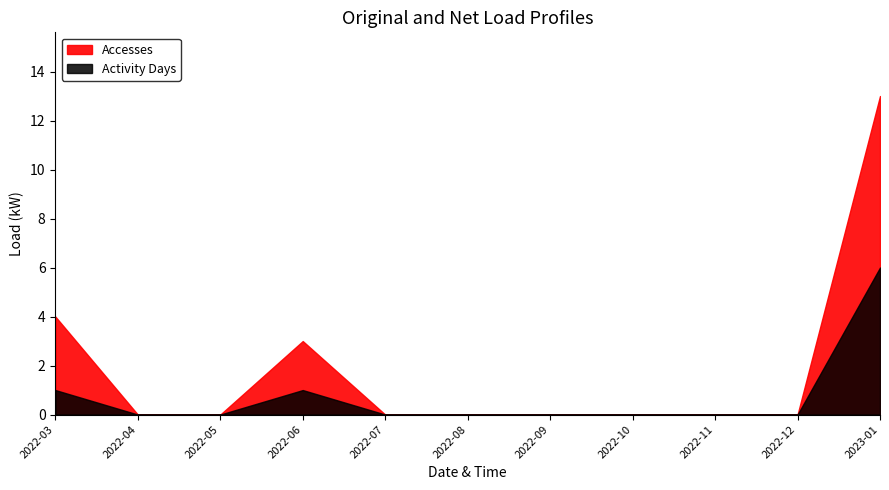

Reading left to right, what are all the values shown in this chart?

Accesses: 2022-03=4	2022-04=0	2022-05=0	2022-06=3	2022-07=0	2022-08=0	2022-09=0	2022-10=0	2022-11=0	2022-12=0	2023-01=13
Activity Days: 2022-03=1	2022-04=0	2022-05=0	2022-06=1	2022-07=0	2022-08=0	2022-09=0	2022-10=0	2022-11=0	2022-12=0	2023-01=6